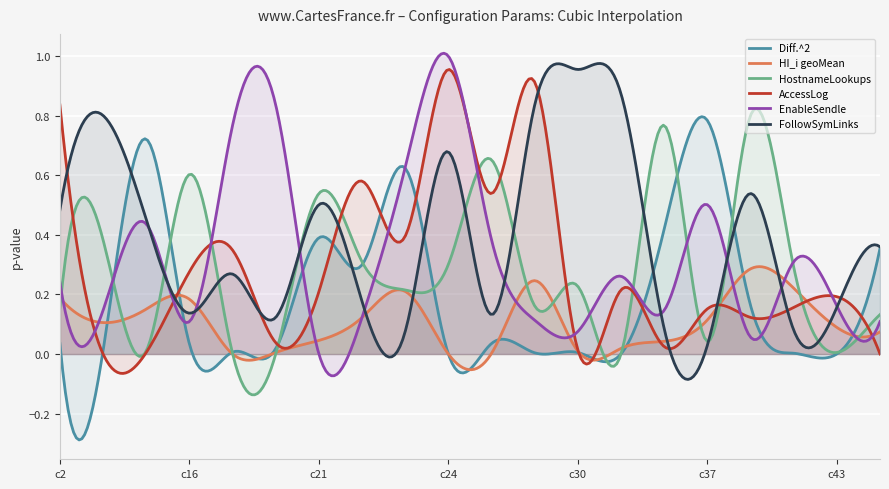

How many interior local peaks does the HostnameLookups series have?

7